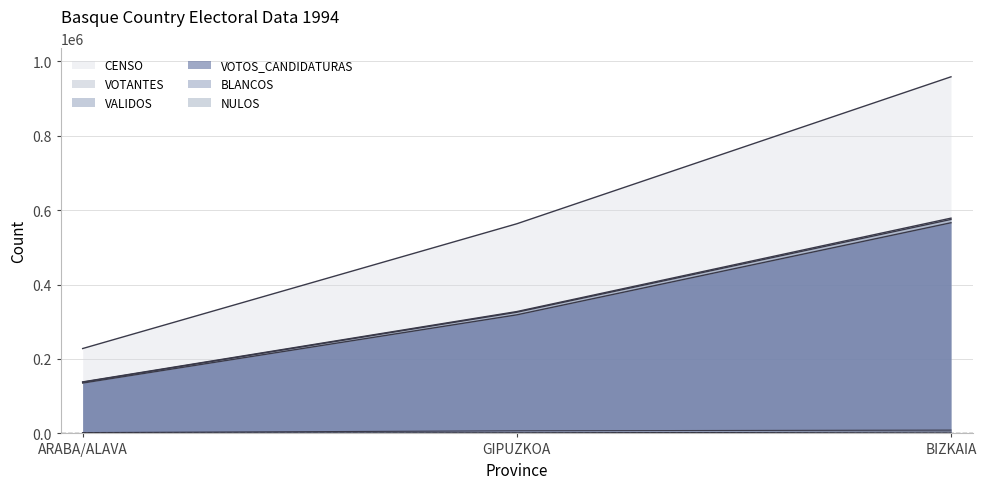

Does the chart display data point markers on the line(s)?

No